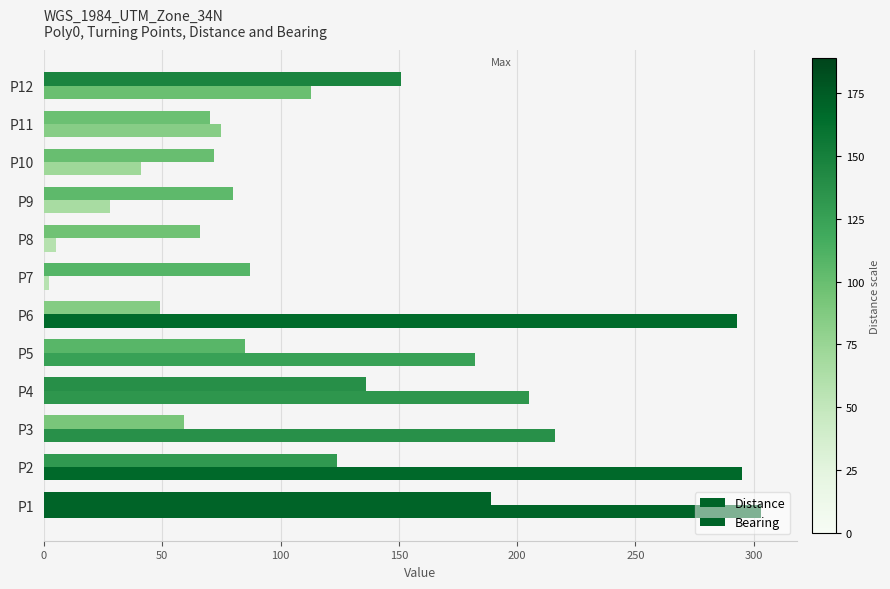

How many series are shown in this chart?

2